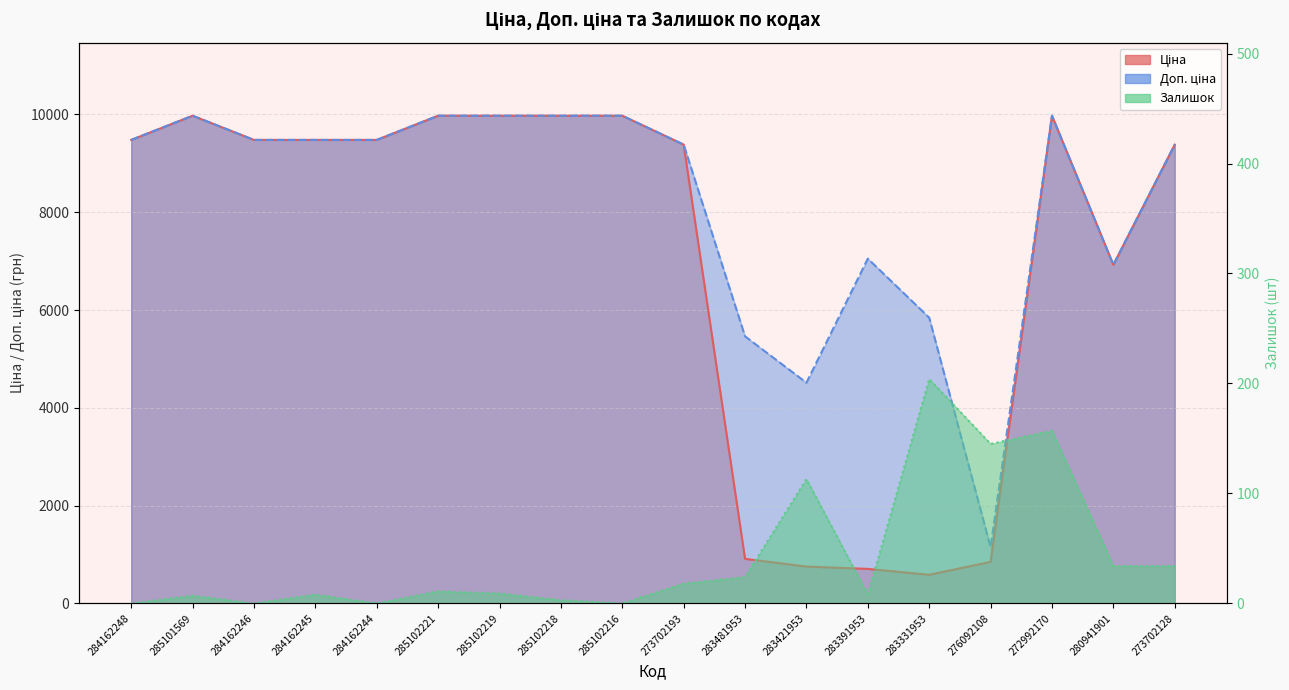

True or false: Залишок and Ціна cross at least once.

False